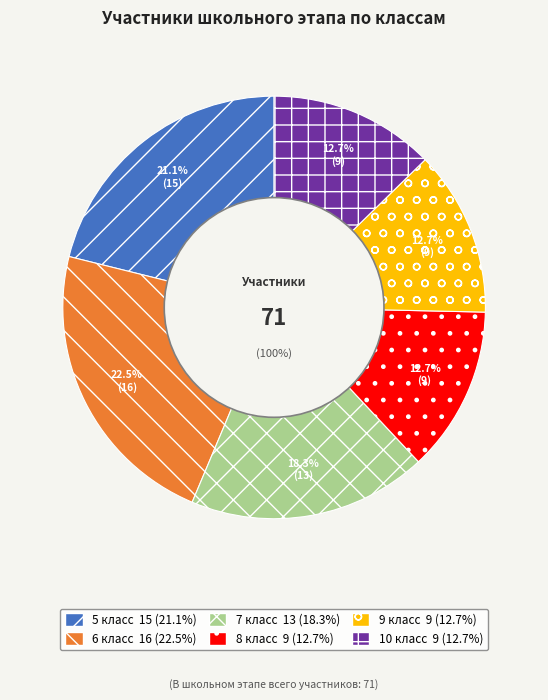

Count the number of slices in the pie.

6